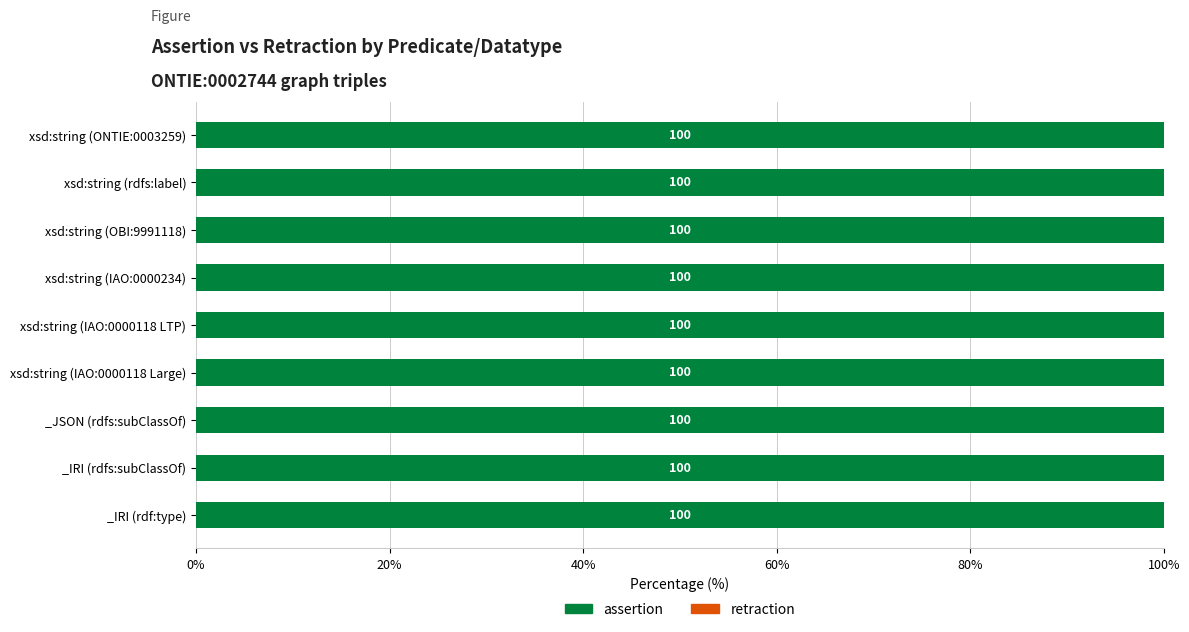

Is it true that assertion equals 1 at xsd:string (IAO:0000118 LTP)?

True